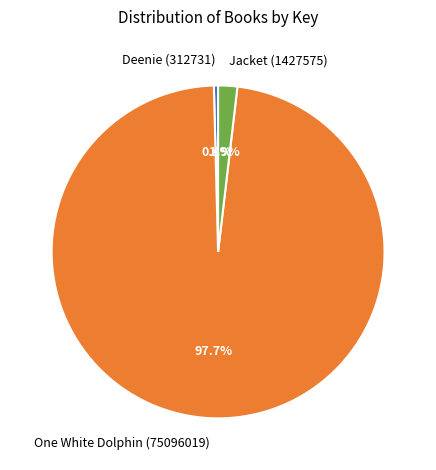

What percentage is the One White Dolphin (75096019) slice, to the nearest percent?

98%